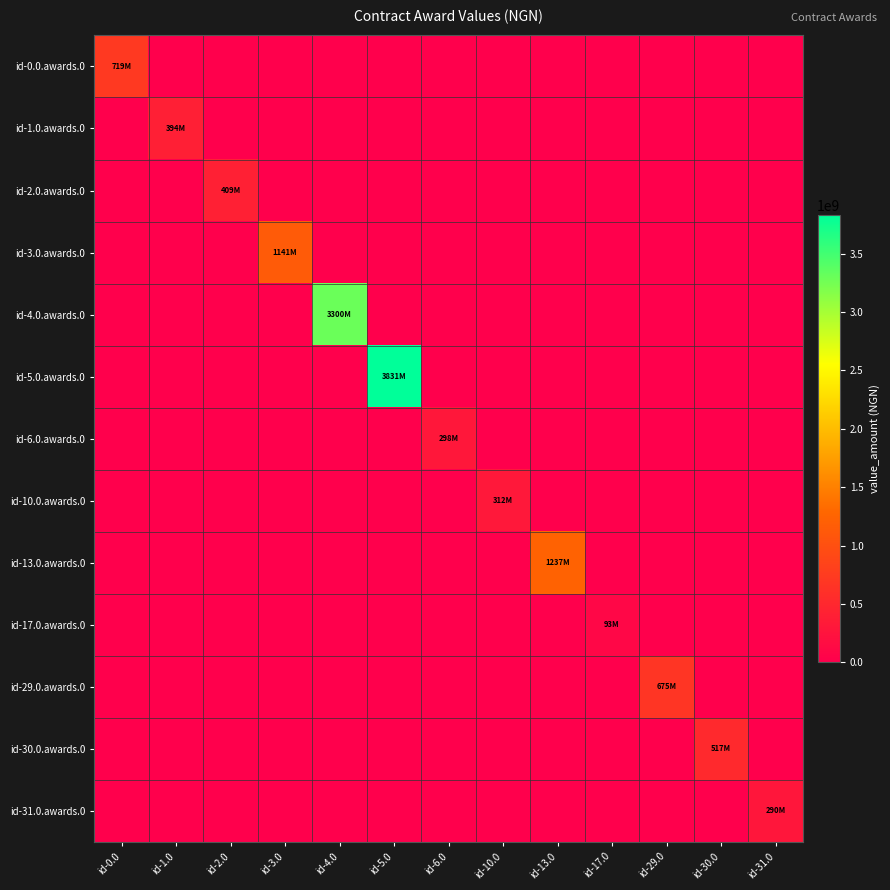

Which has a higher value, id-5.0 or id-2.0?

id-5.0